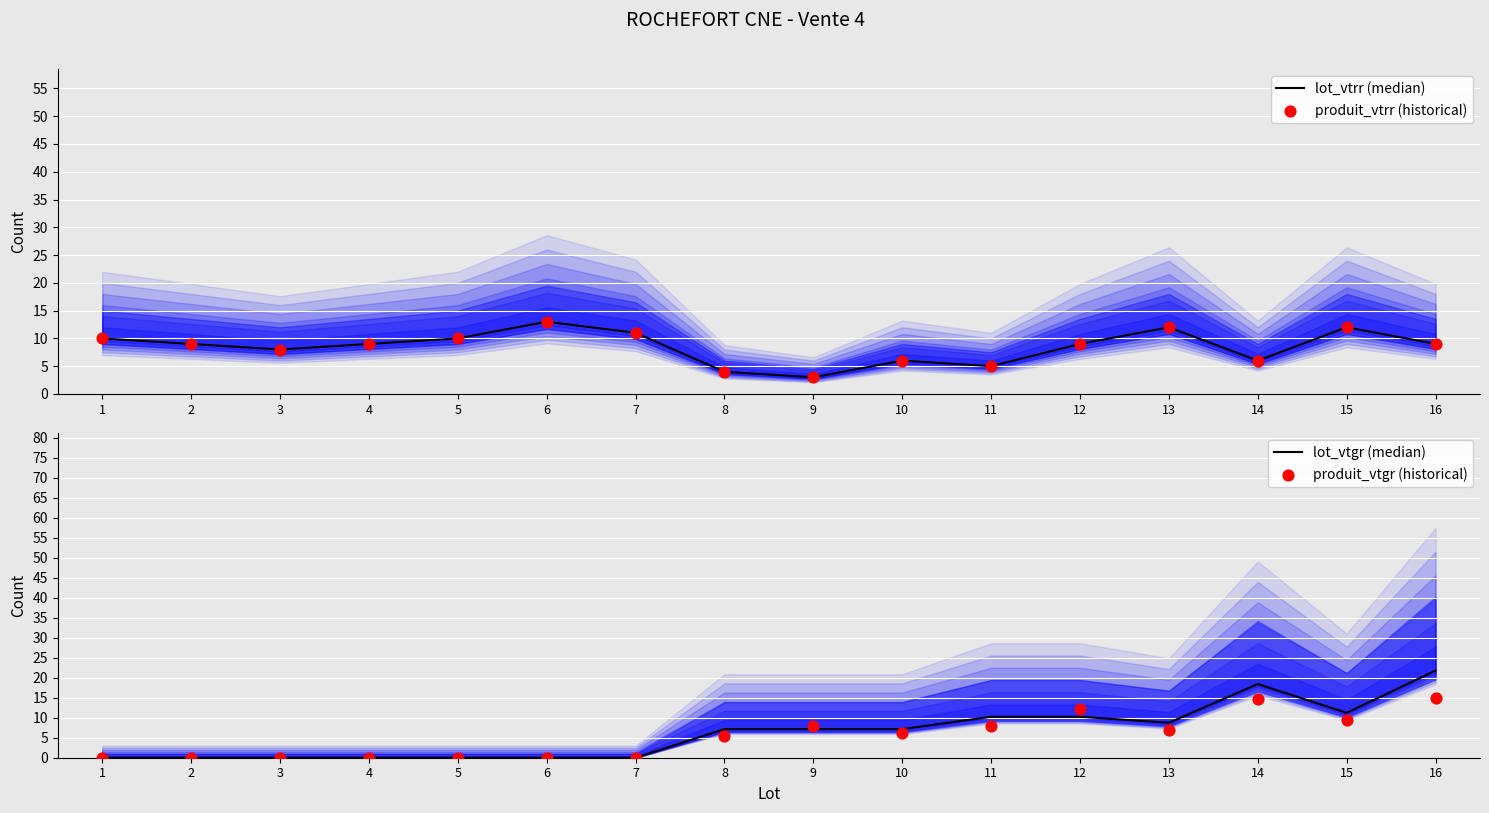

What are all the series names shown in the legend?

lot_vtrr (median), produit_vtrr (historical), lot_vtgr (median), produit_vtgr (historical)